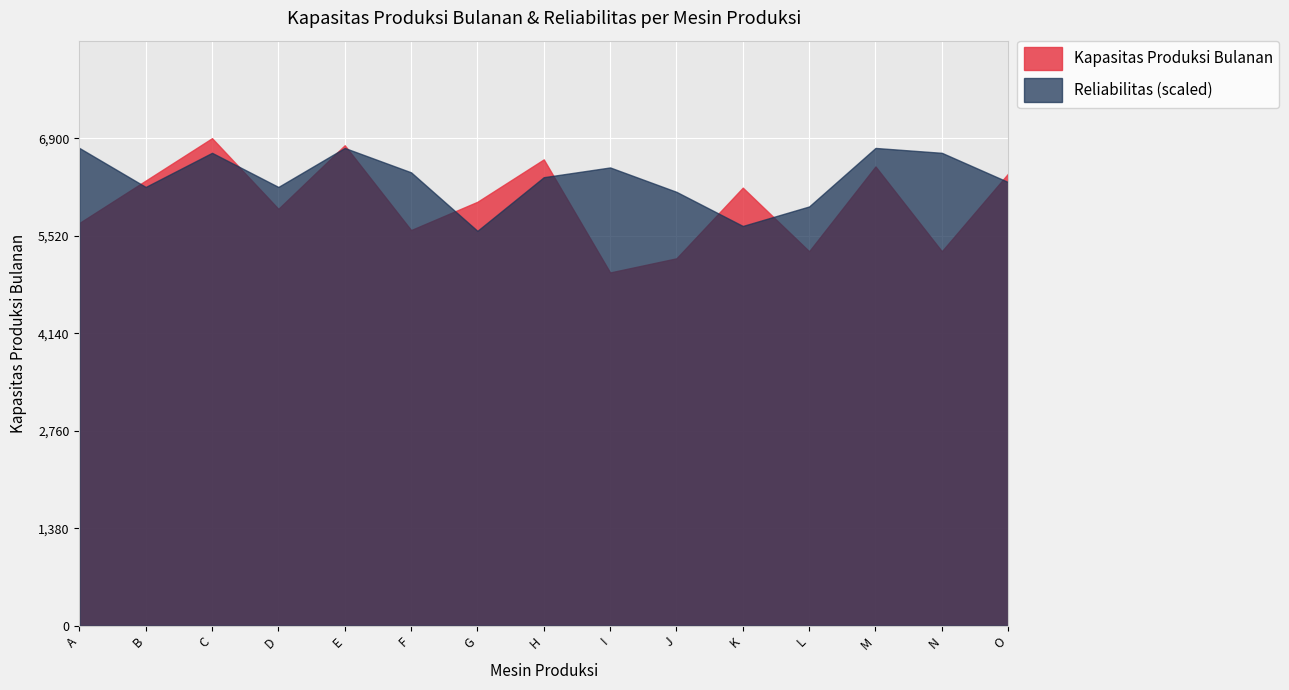

What is the total value across all series at I?

11486